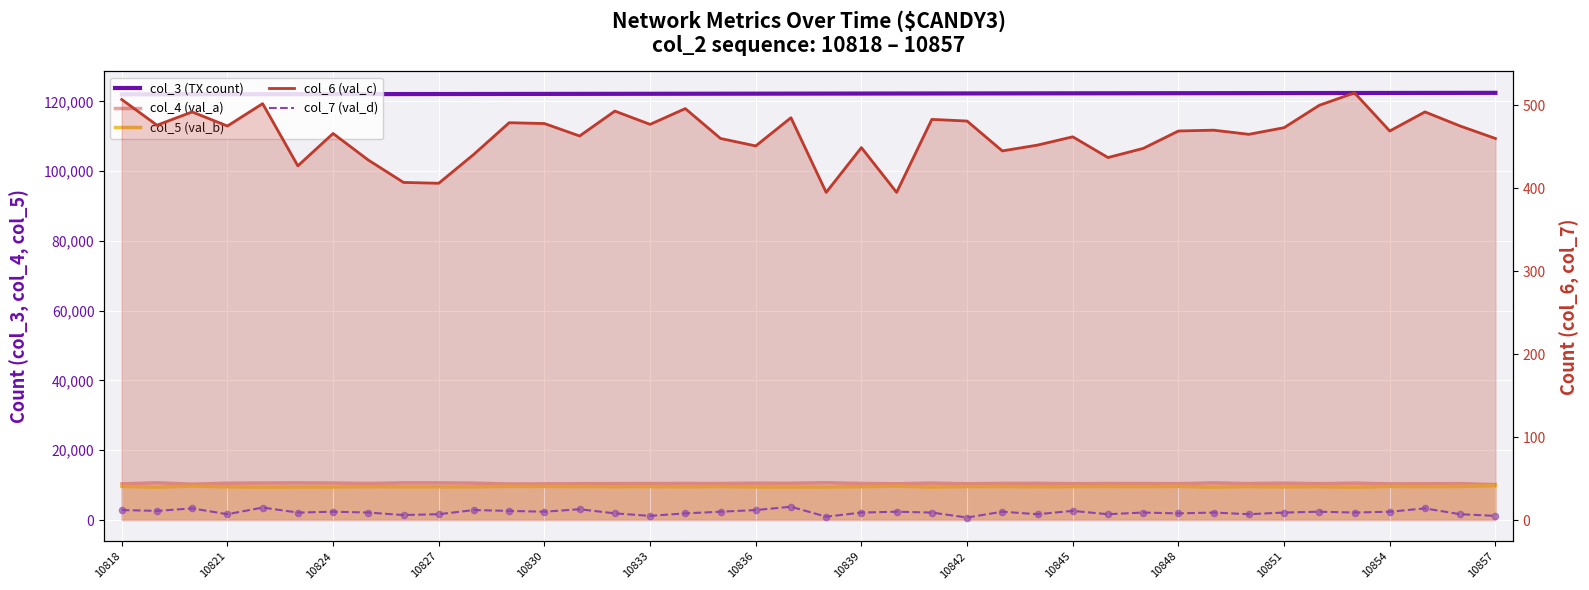

Which series has the largest total across all categories?

col_3 (TX count)